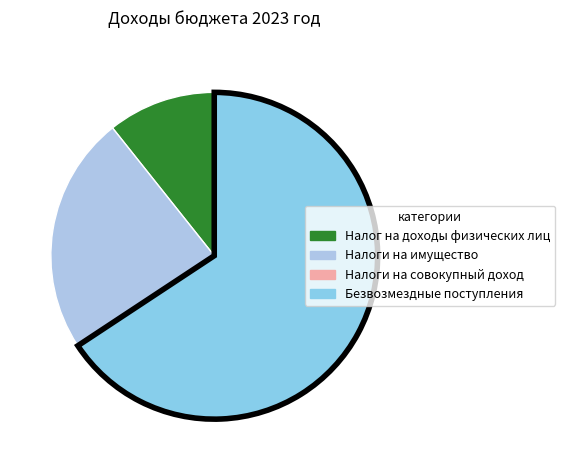

How many slices are in this pie chart?

4